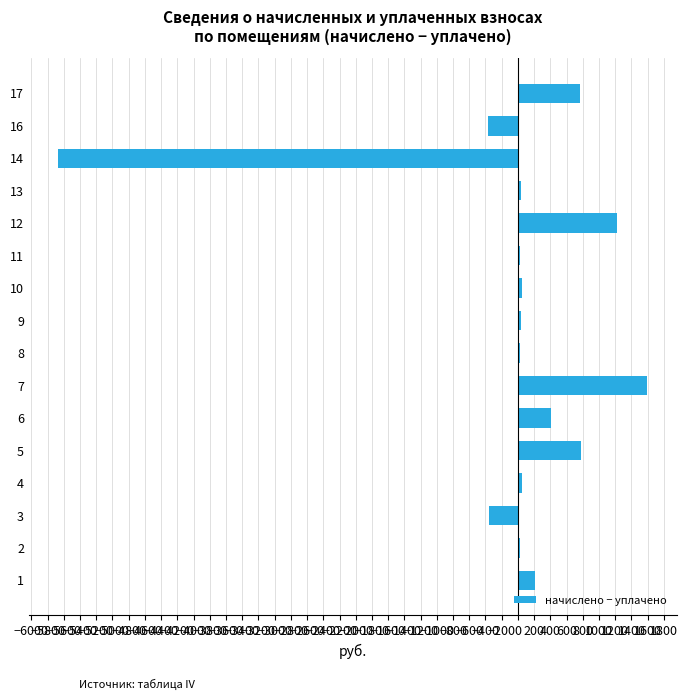

What is the smallest value displayed?

-5667.6